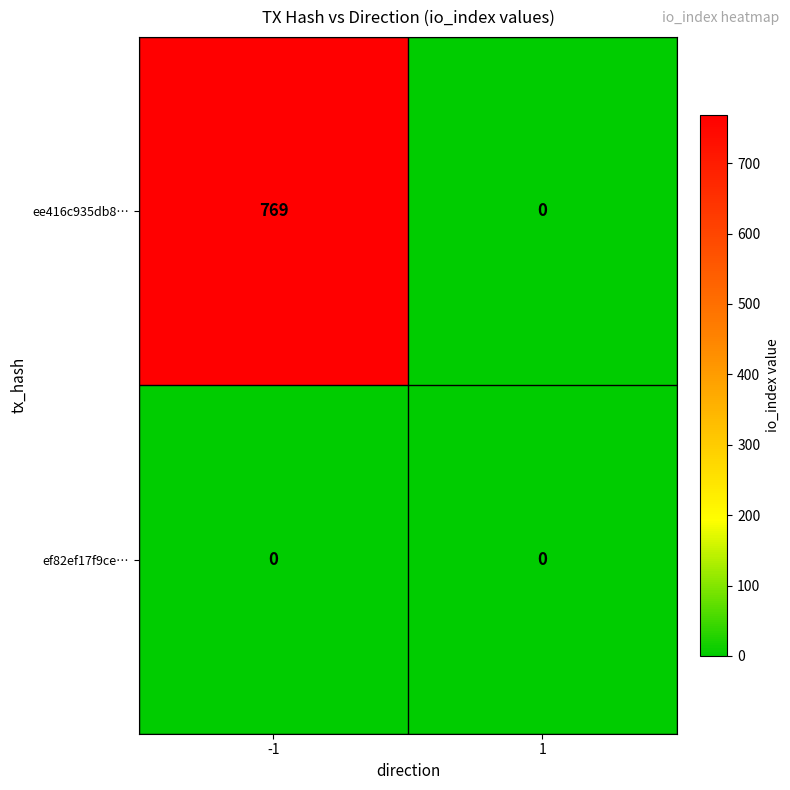

What is the greatest value displayed?

769